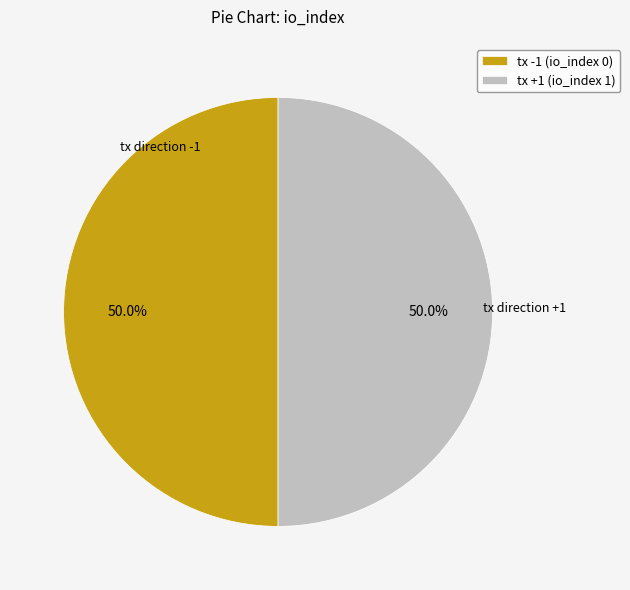

Combined, do tx +1 (io_index 1) and tx -1 (io_index 0) account for over 50%?

Yes